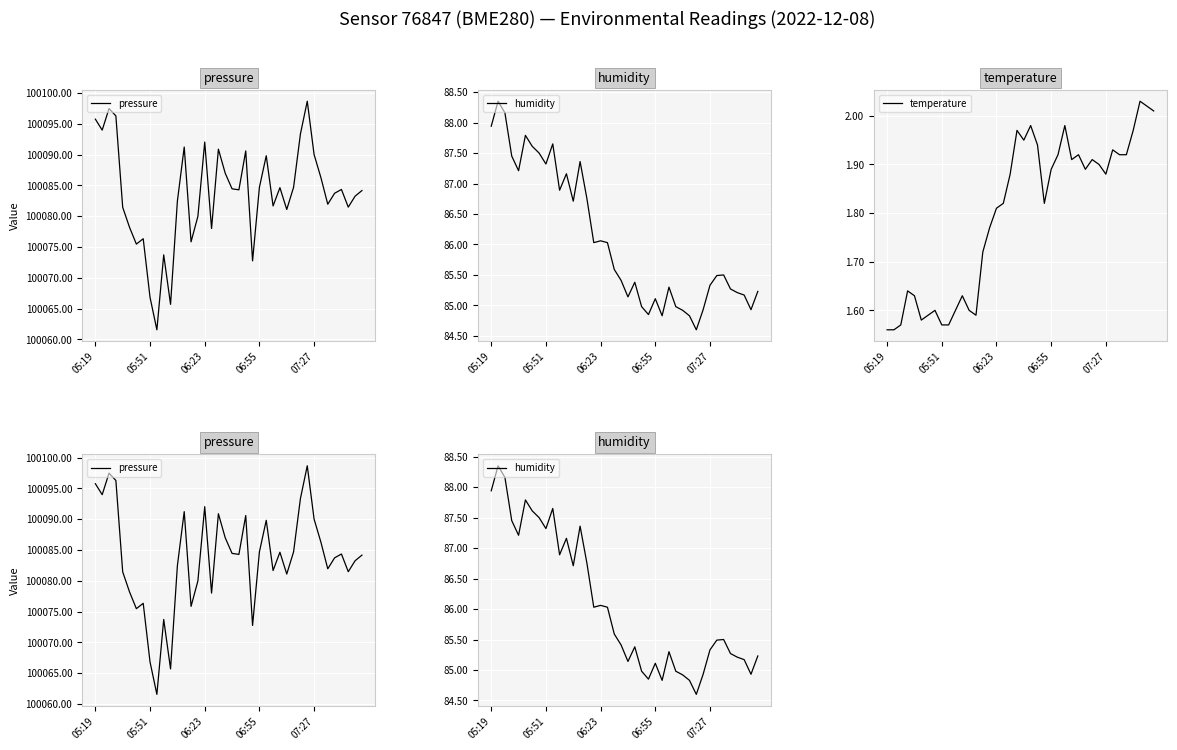

Reading left to right, what are all the values shown in this chart?

pressure: 100095.8	100094.0	100097.5	100096.3	100081.4	100078.2	100075.5	100076.3	100066.8	100061.6	100073.7	100065.7	100082.4	100091.2	100075.8	100080.0	100092.0	100078.0	100090.9	100087.0	100084.4	100084.3	100090.6	100072.8	100084.7	100089.8	100081.7	100084.6	100081.1	100084.7	100093.3	100098.7	100090.0	100086.2	100081.9	100083.7	100084.3	100081.5	100083.2	100084.2
humidity: 87.9	88.3	88.2	87.5	87.2	87.8	87.6	87.5	87.3	87.7	86.9	87.2	86.7	87.4	86.8	86.0	86.1	86.0	85.6	85.4	85.1	85.4	85.0	84.8	85.1	84.8	85.3	85.0	84.9	84.8	84.6	84.9	85.3	85.5	85.5	85.3	85.2	85.2	84.9	85.2
temperature: 1.6	1.6	1.6	1.6	1.6	1.6	1.6	1.6	1.6	1.6	1.6	1.6	1.6	1.6	1.7	1.8	1.8	1.8	1.9	2.0	1.9	2.0	1.9	1.8	1.9	1.9	2.0	1.9	1.9	1.9	1.9	1.9	1.9	1.9	1.9	1.9	2.0	2.0	2.0	2.0